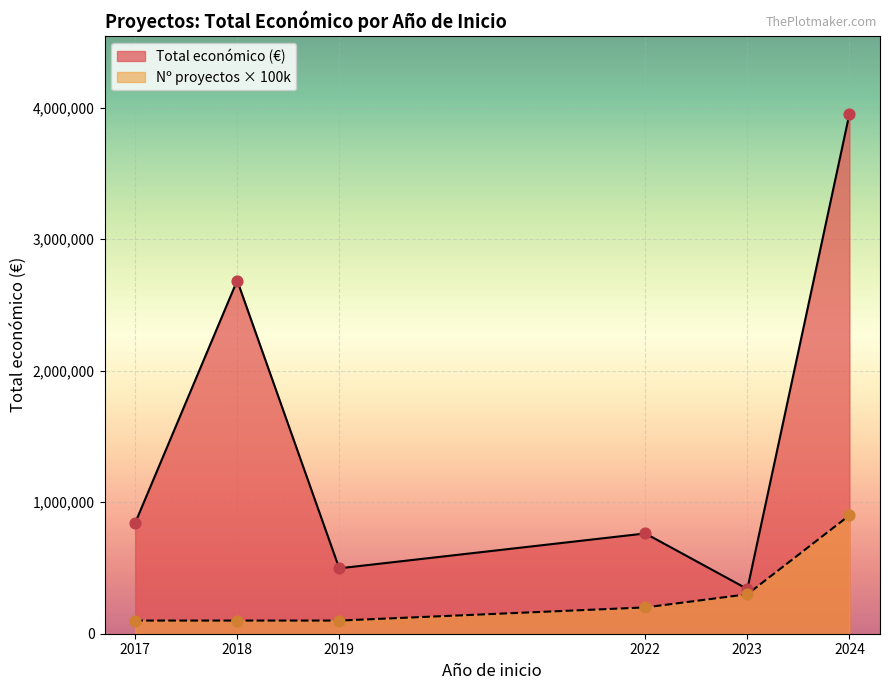

Which series has the largest total across all categories?

Total económico (€)